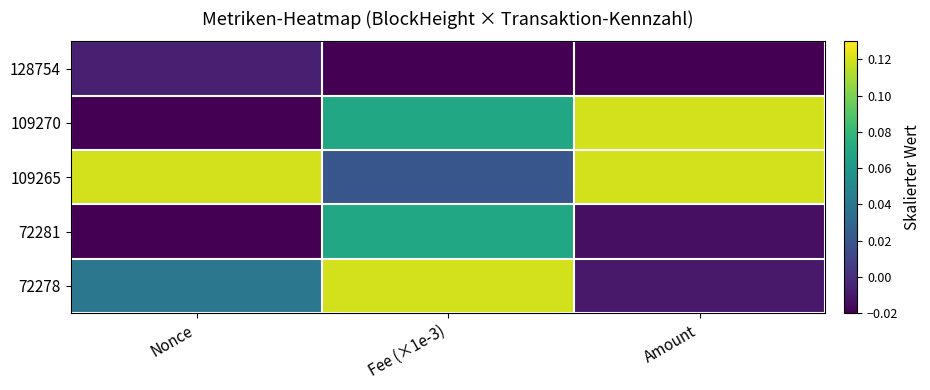

At which category does the chart reach its minimum across all series?

Fee (×1e-3)